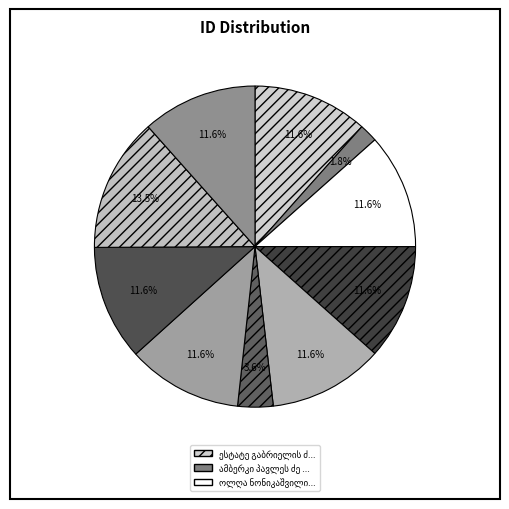

Do მარიამ ნეიმანი and ათანასე ნეფარიძე together represent more than half of the pie?

No